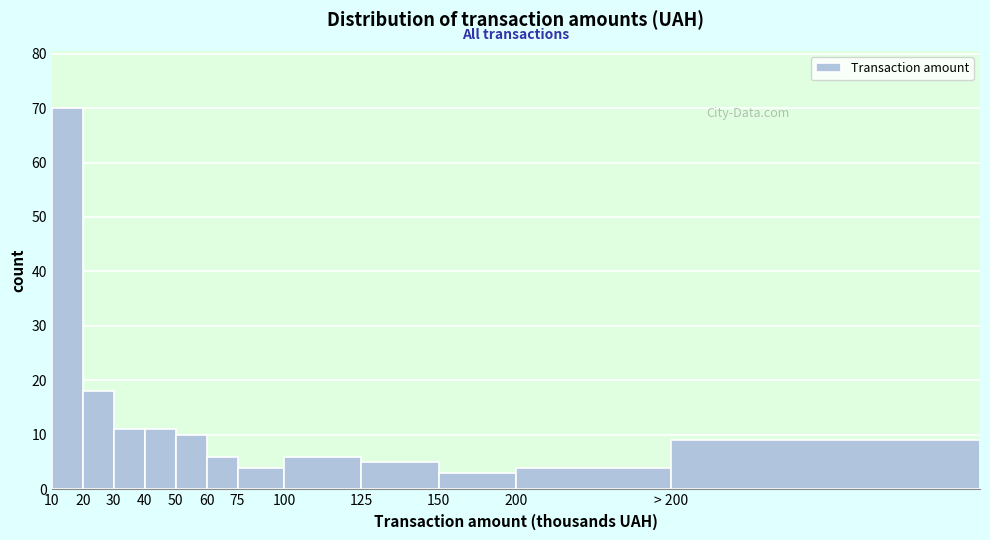

Reading right to left, transcribe all the data shown in this chart.

9	4	3	5	6	4	6	10	11	11	18	70